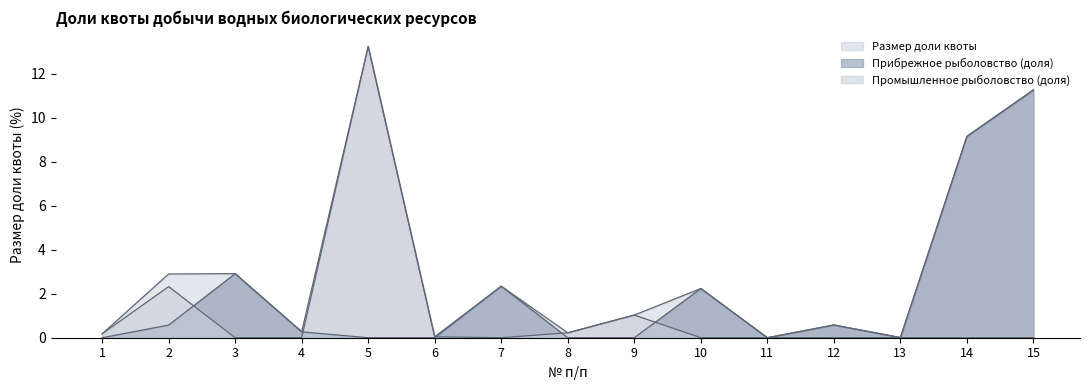

True or false: Прибрежное рыболовство (доля) and Размер доли квоты cross at least once.

False